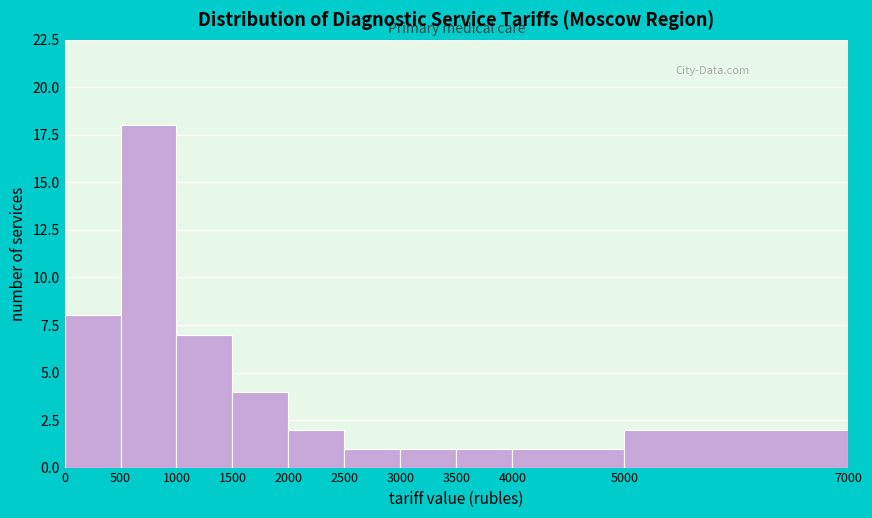

Reading left to right, list every bar in this chart as the range it spans on the x-axis followed by its height. The values are not printed on the chart, so give them approximately, as read against the axis.

0 to 500: 8
500 to 1000: 18
1000 to 1500: 7
1500 to 2000: 4
2000 to 2500: 2
2500 to 3000: 1
3000 to 3500: 1
3500 to 4000: 1
4000 to 5000: 1
5000 to 7000: 2